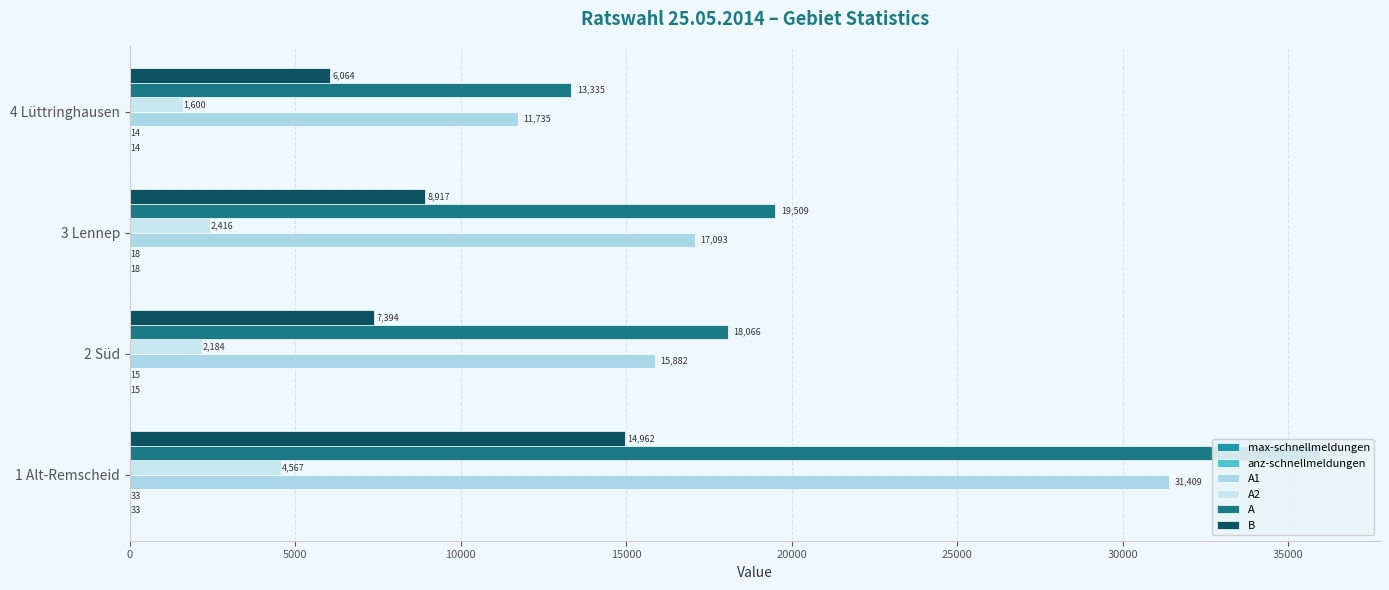

Reading left to right, extract all data points from this chart.

max-schnellmeldungen: 33	15	18	14
anz-schnellmeldungen: 33	15	18	14
A1: 31409	15882	17093	11735
A2: 4567	2184	2416	1600
A: 35976	18066	19509	13335
B: 14962	7394	8917	6064